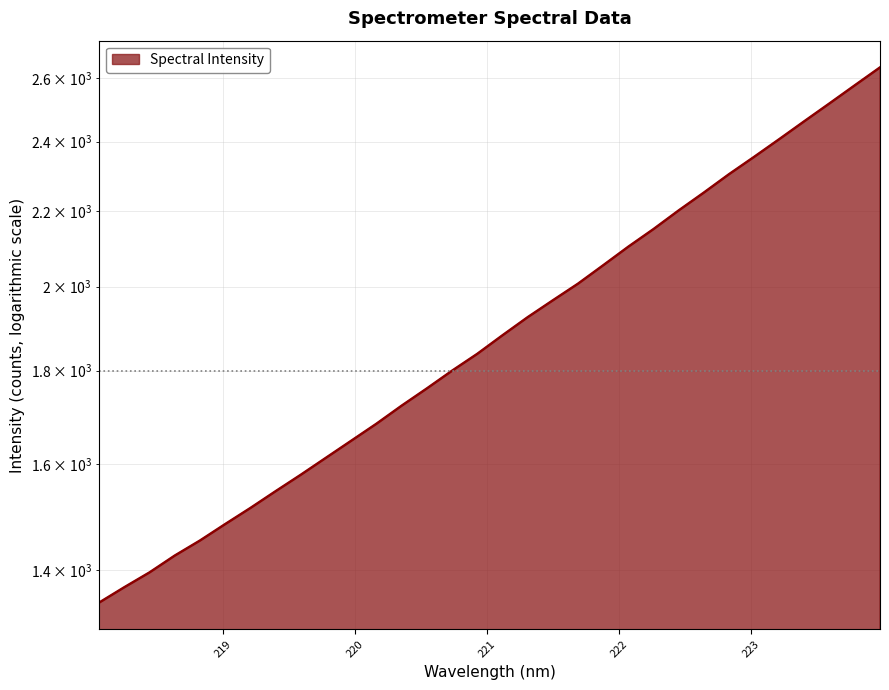

What value does the data have at 221.4993?

1965.9